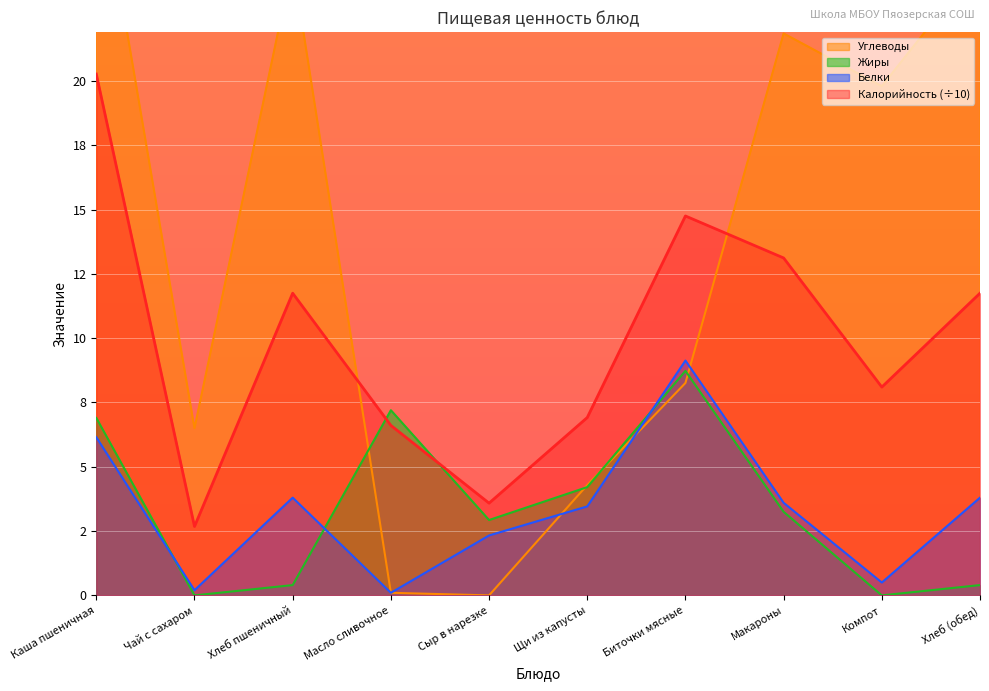

What is the highest value of the Углеводы series?

28.9